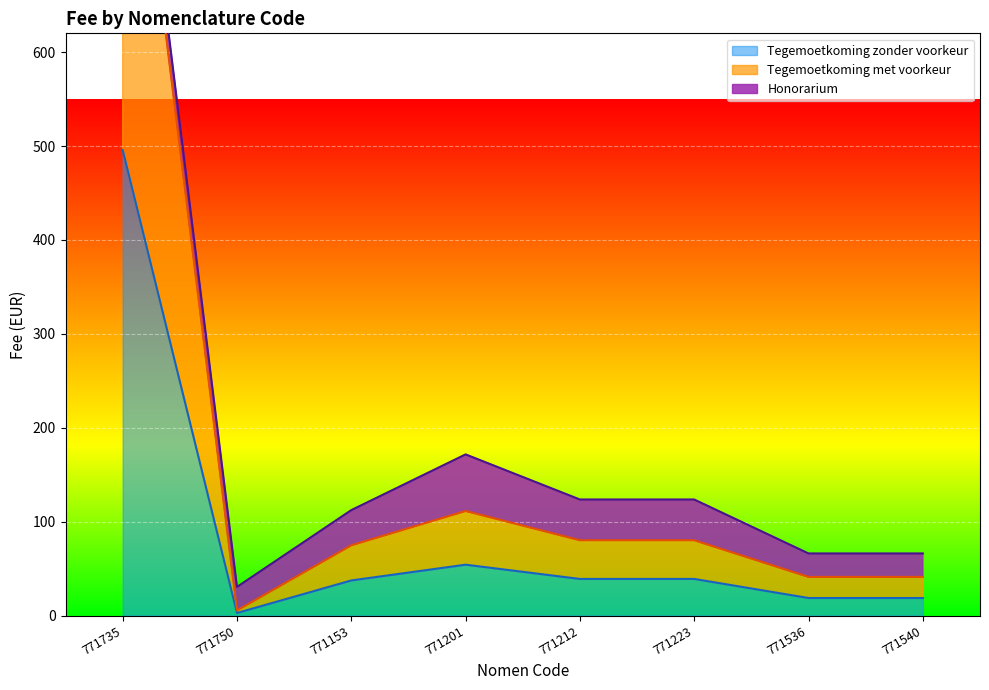

True or false: Tegemoetkoming zonder voorkeur and Tegemoetkoming met voorkeur intersect in this chart.

False